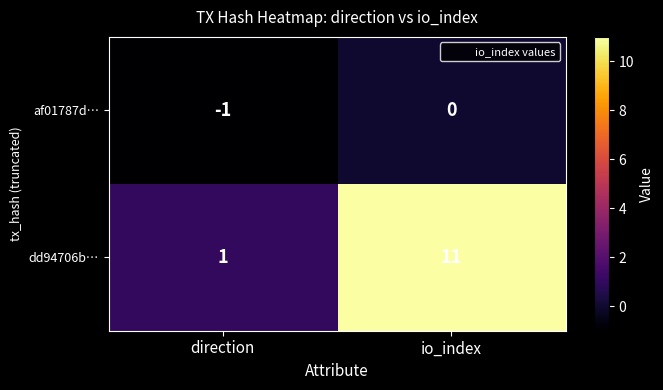

What is the difference between the dd94706b… values at io_index and direction?

10